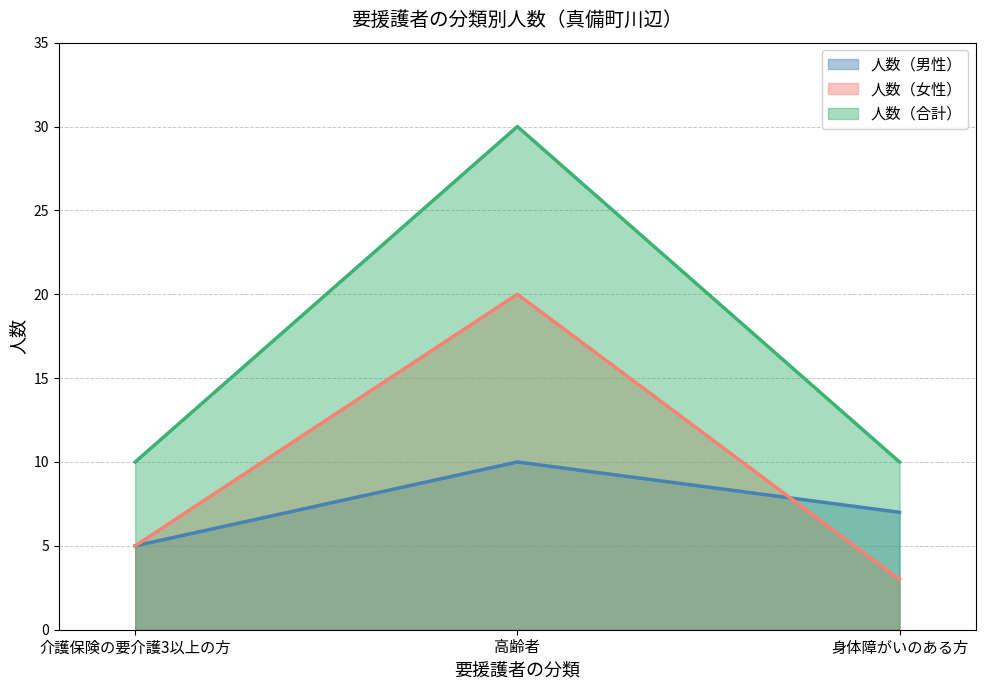

Rank the series by their average value, from lowest to highest.

人数（男性）, 人数（女性）, 人数（合計）